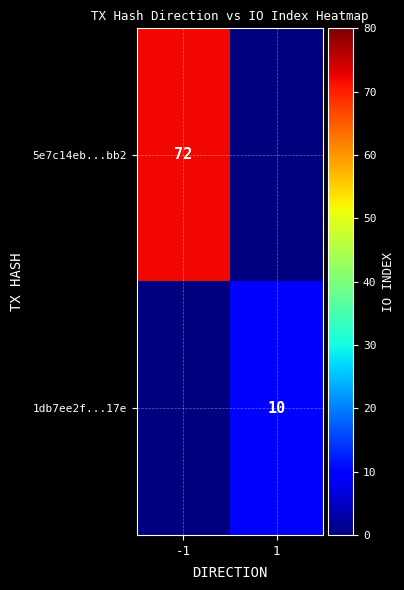

Is the value of 1db7ee2f...17e at 1 greater than the value of 5e7c14eb...bb2 at -1?

No